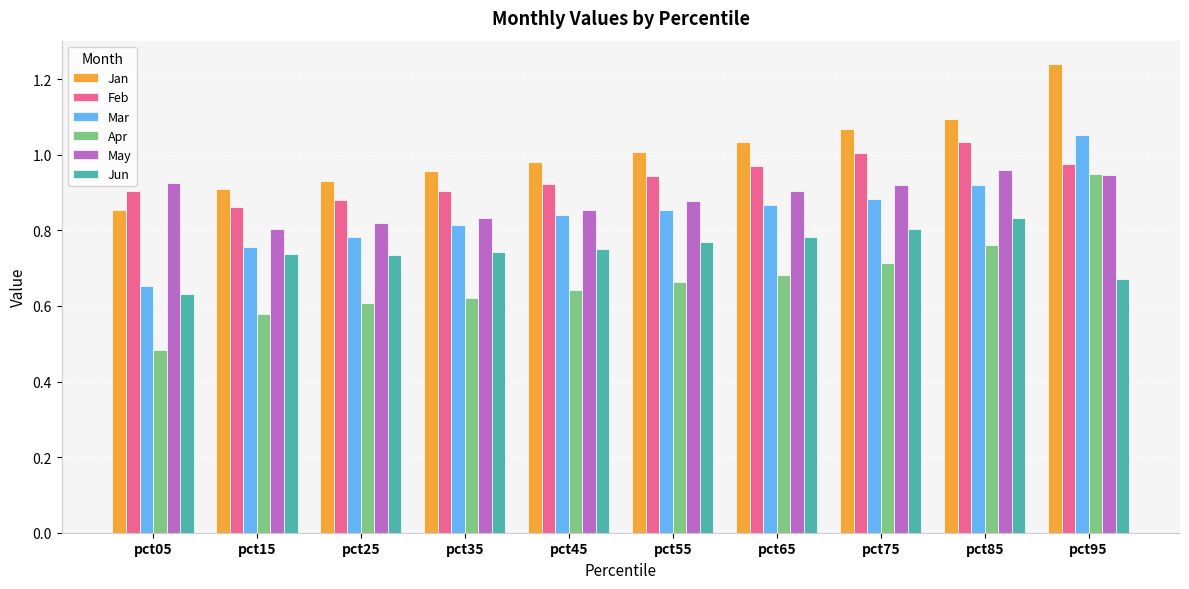

Is it true that Jan equals 0.6 at pct95?

False